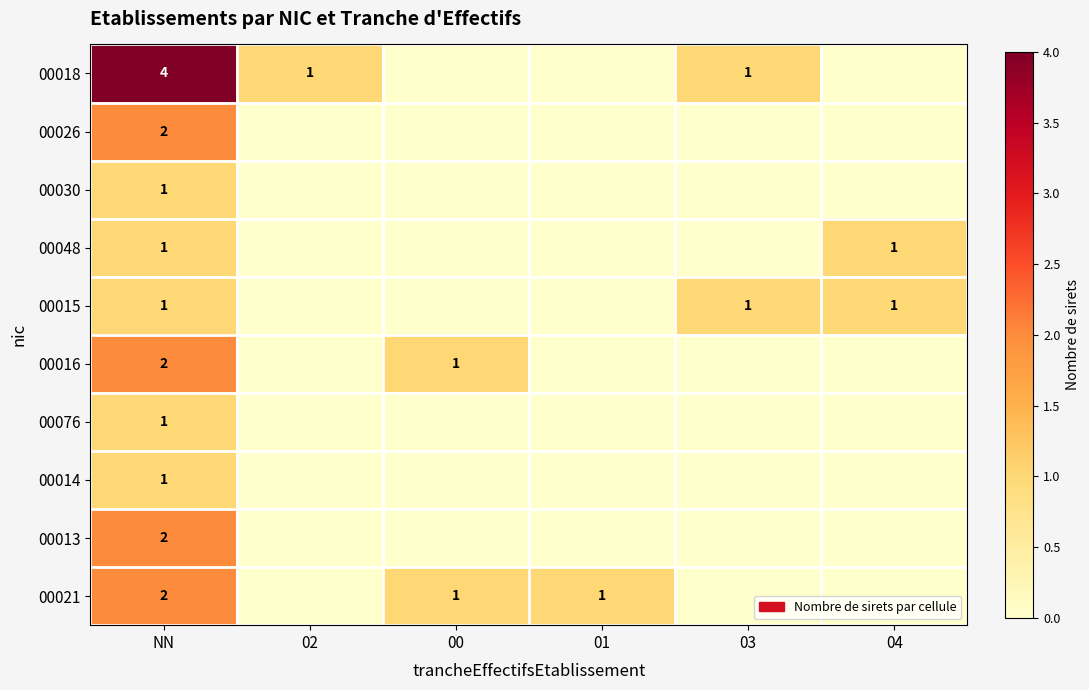

Is it true that 00014 equals 2 at NN?

False